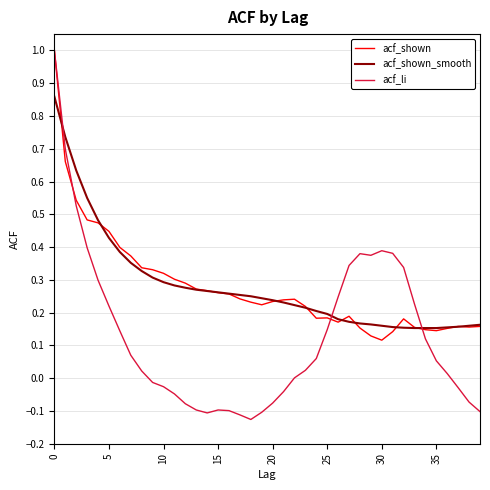

Which series has the widest spread of values?

acf_li